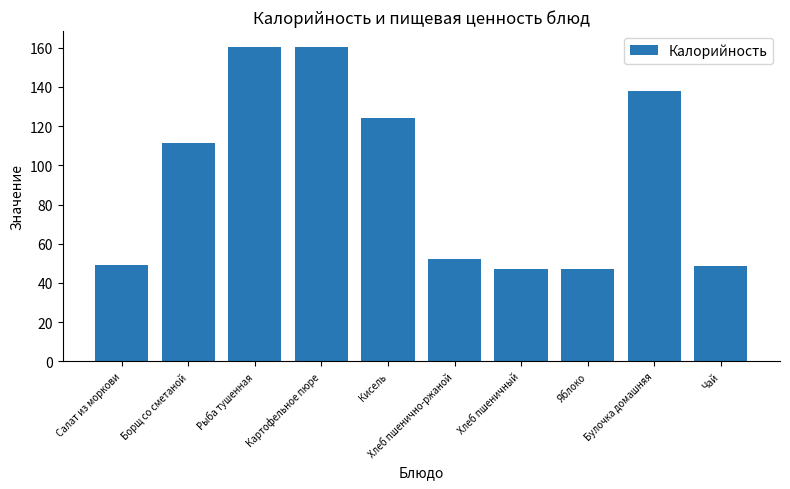

What is the label of the 9th bar from the right?

Борщ со сметаной